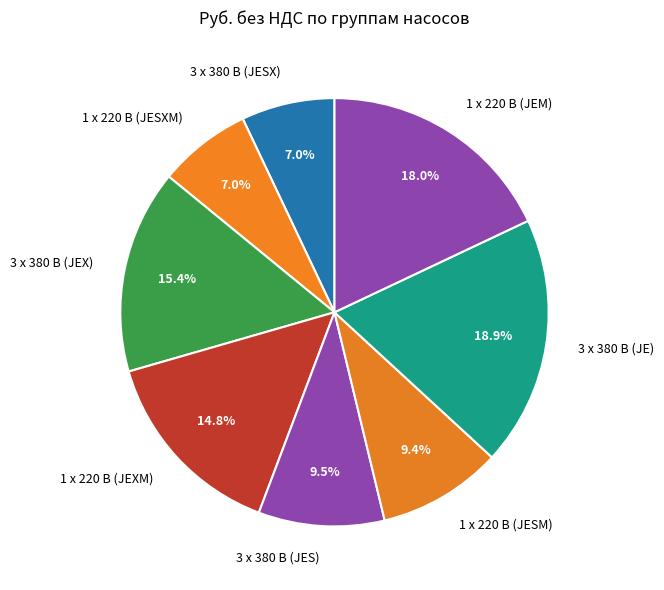

What is the ratio of the value at 1 х 220 В (JESXM) to the value at 3 х 380 В (JESX)?

1.0